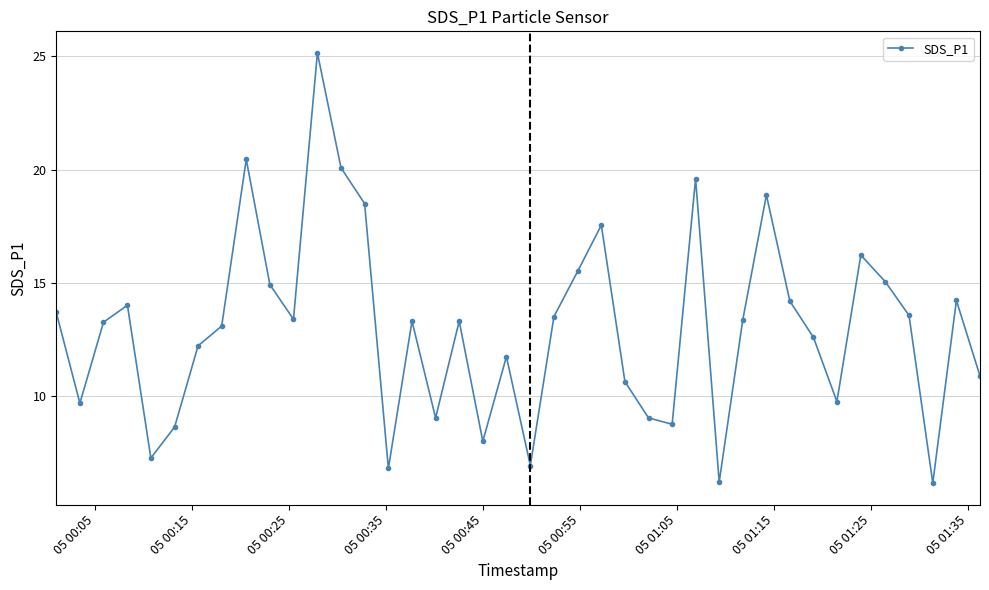

What is the smallest value displayed?

6.2